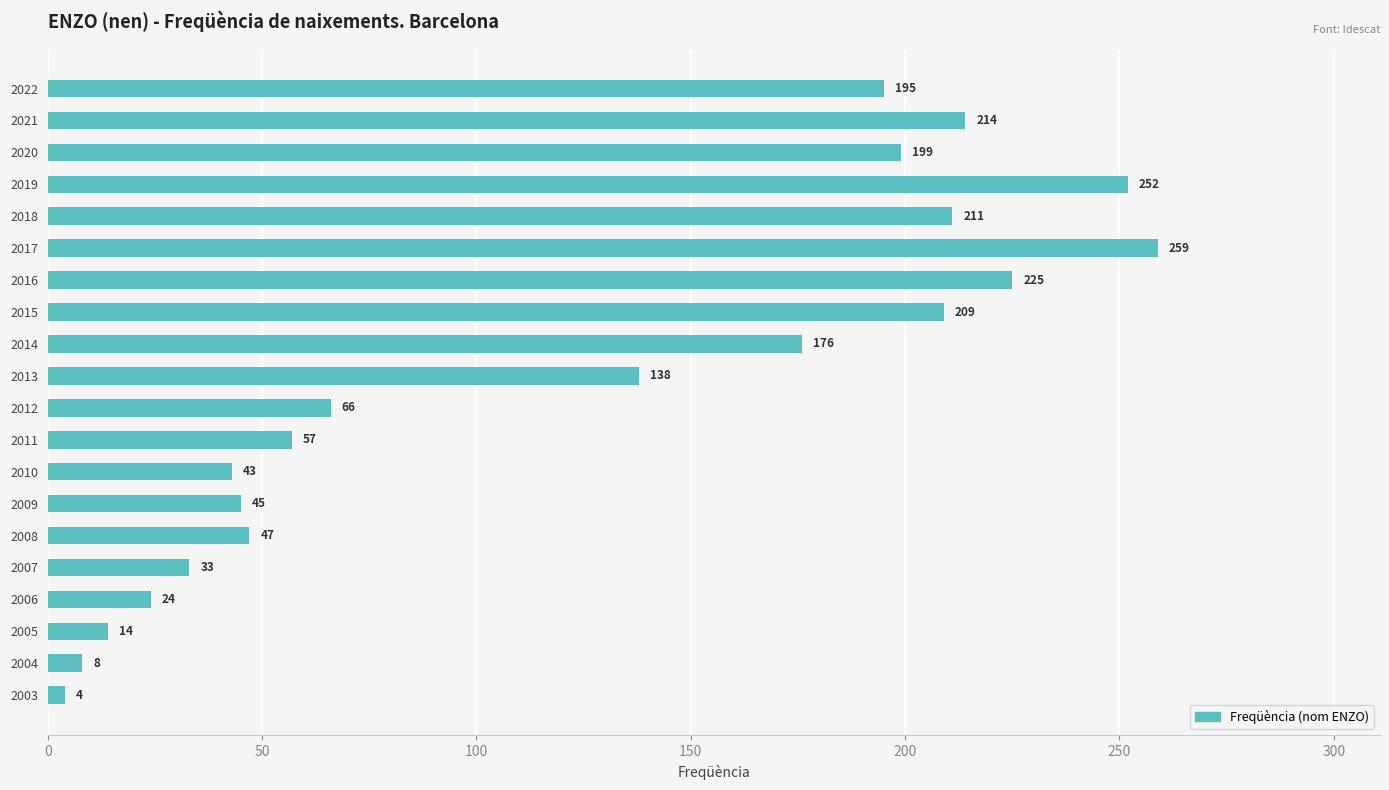

Reading top to bottom, list all the values displayed in this chart.

195	214	199	252	211	259	225	209	176	138	66	57	43	45	47	33	24	14	8	4